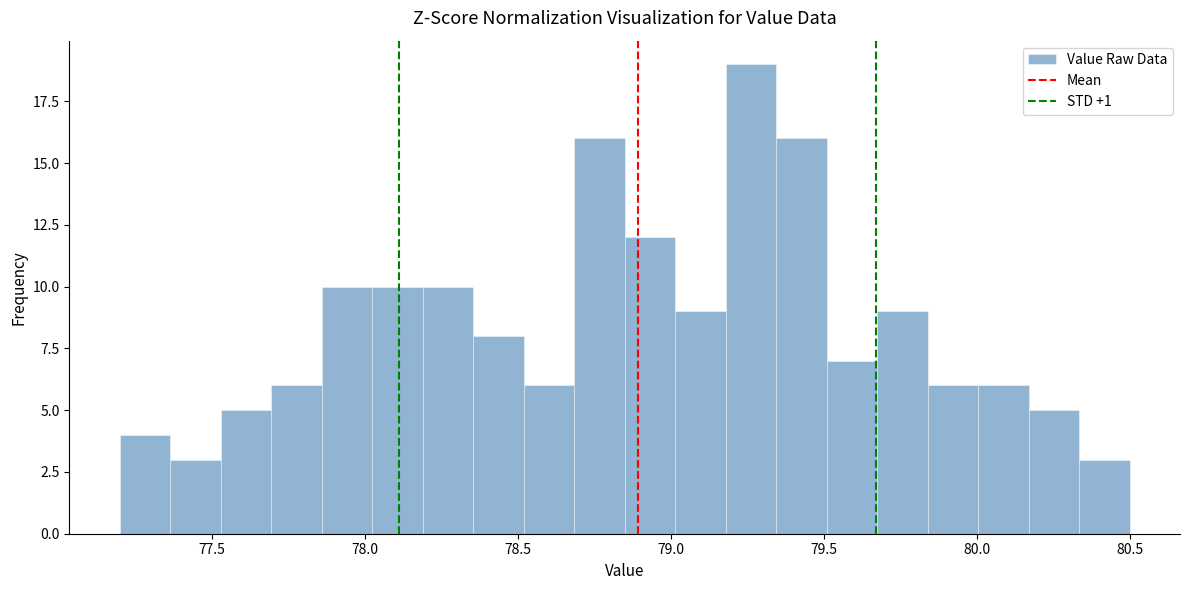

Read against the x-axis, roughly where is the centre of the tallest bar?

79.25